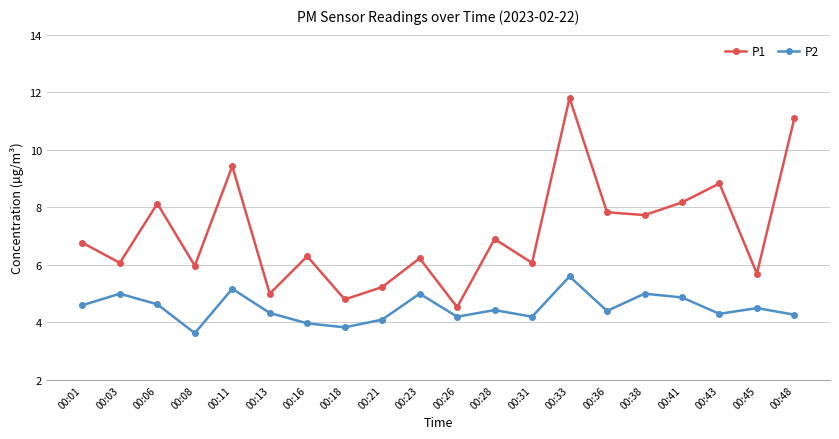

At 00:33, list the series in order from largest to smallest.

P1, P2